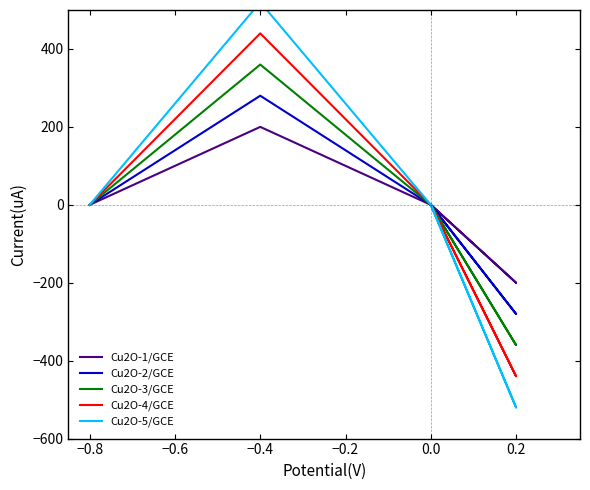

Is the value of Cu2O-4/GCE at 0.2 greater than the value of Cu2O-1/GCE at 15?

Yes